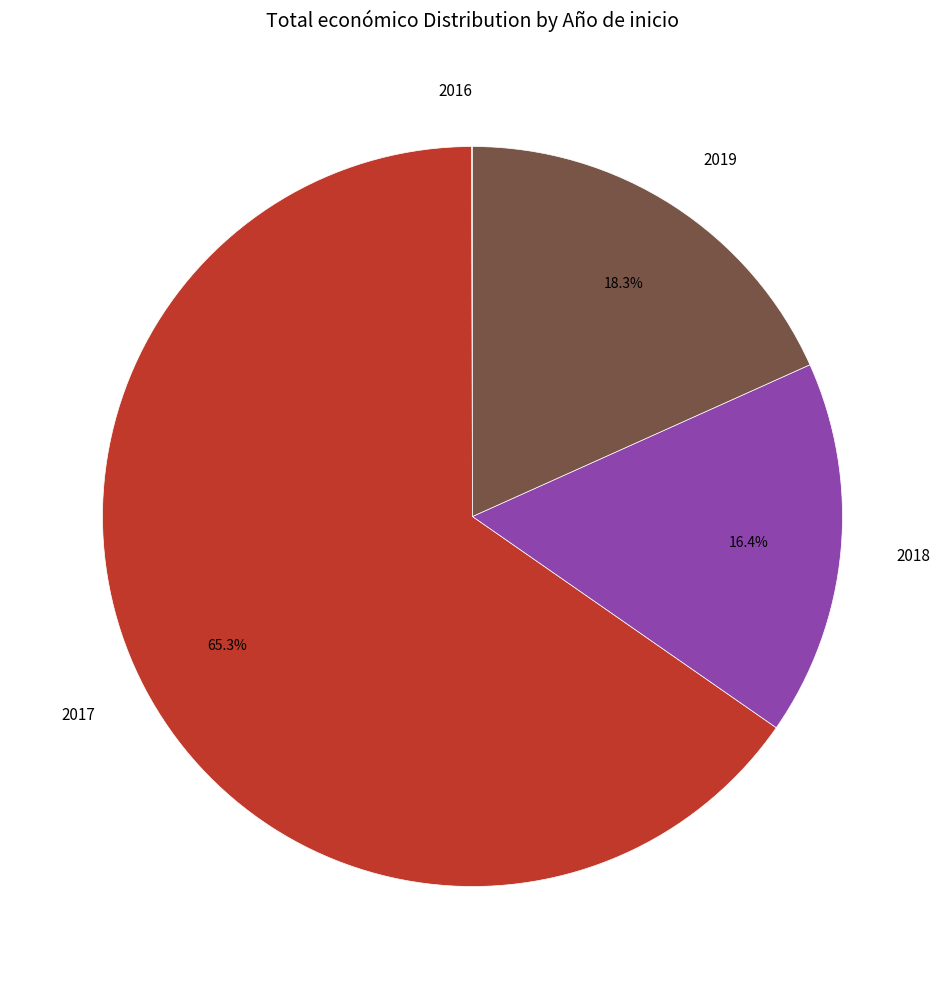

Combined, do 2019 and 2017 account for over 50%?

Yes